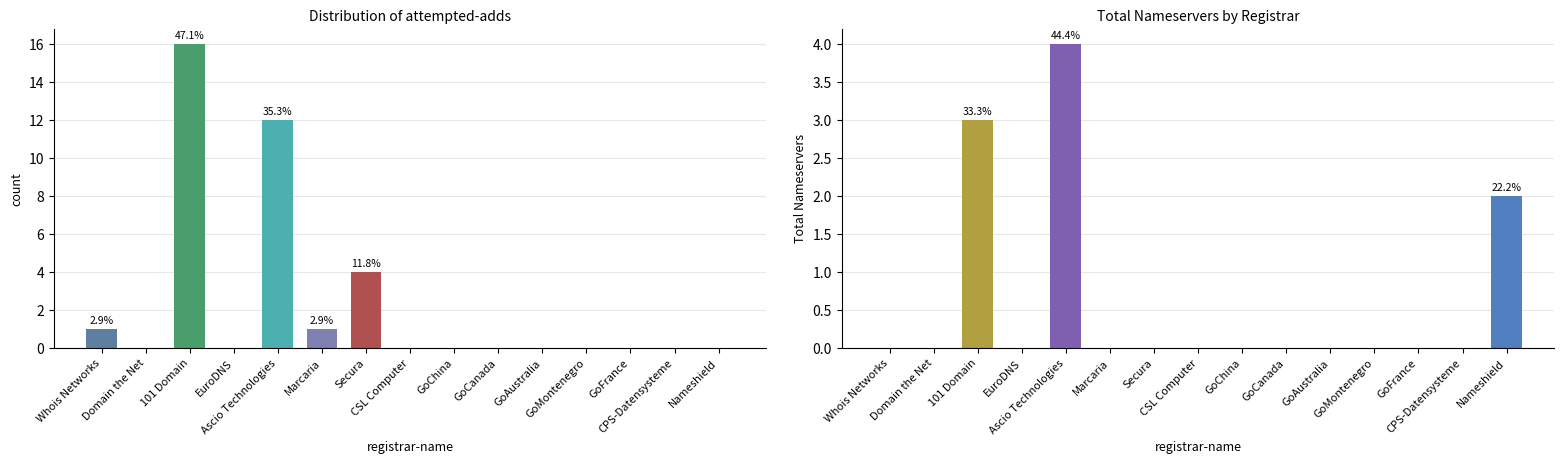

Reading left to right, extract all data points from this chart.

attempted-adds: 1	0	16	0	12	1	4	0	0	0	0	0	0	0	0
total-nameservers: 0	0	3	0	4	0	0	0	0	0	0	0	0	0	2